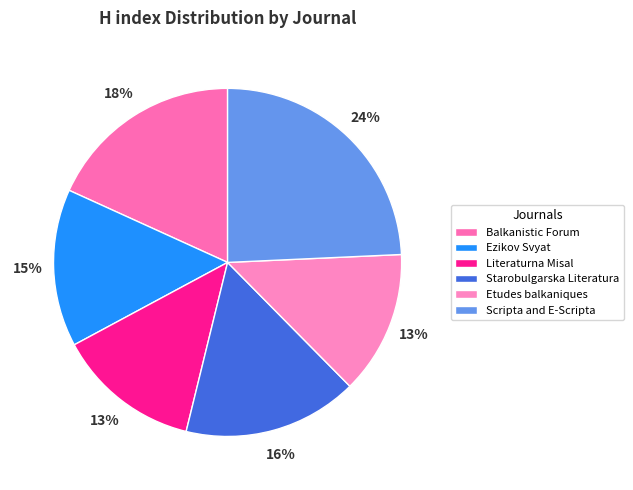

Between Scripta and E-Scripta and Starobulgarska Literatura, which is larger?

Scripta and E-Scripta